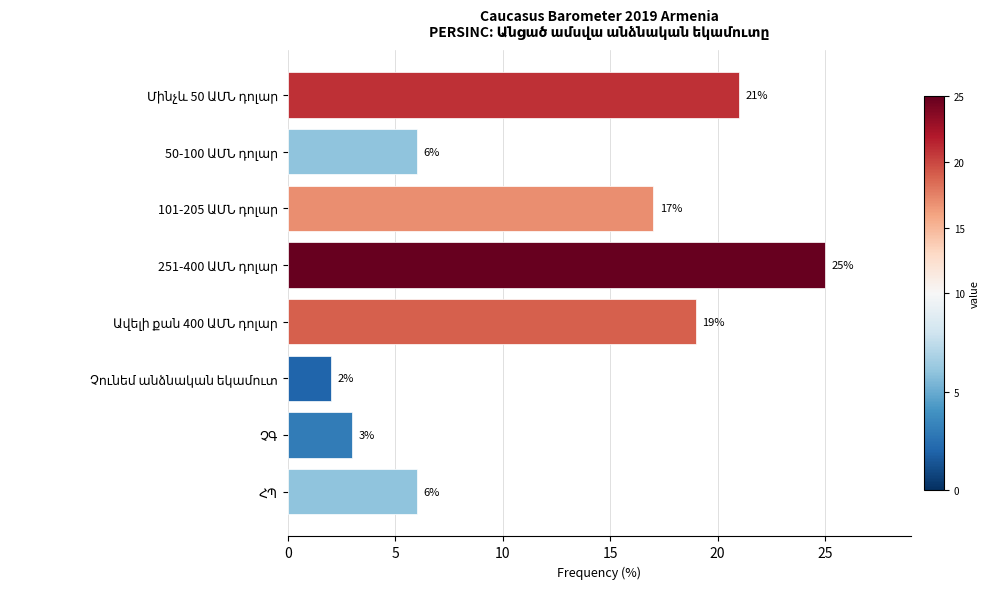

What is the maximum value shown in the chart?

25